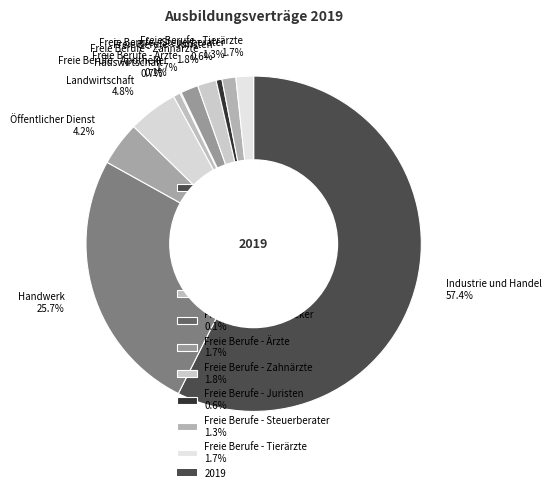

The Öffentlicher Dienst slice represents 4% of the pie. True or false?

True